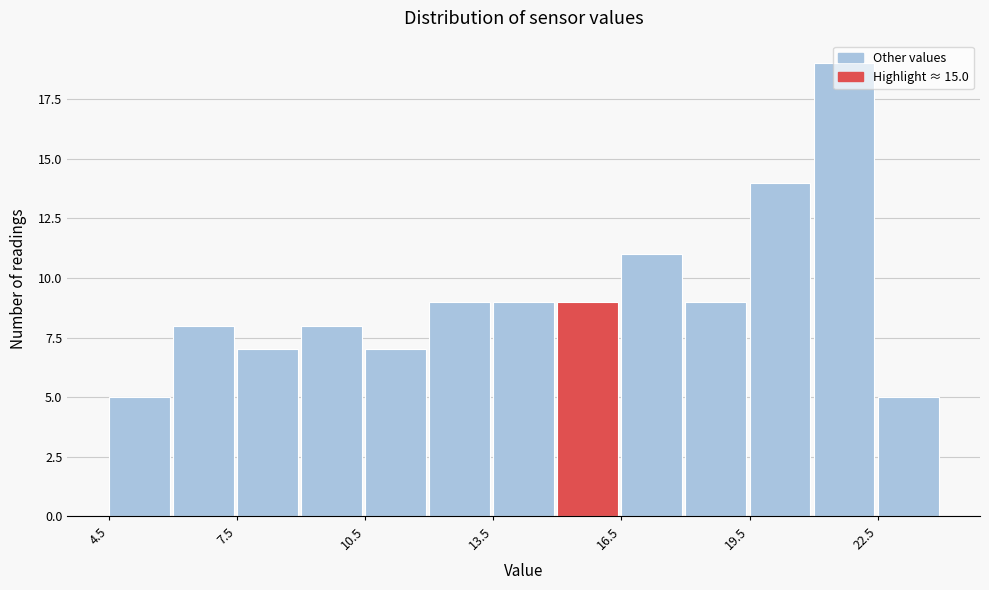

Read against the x-axis, roughly where is the centre of the tallest bar?

21.5